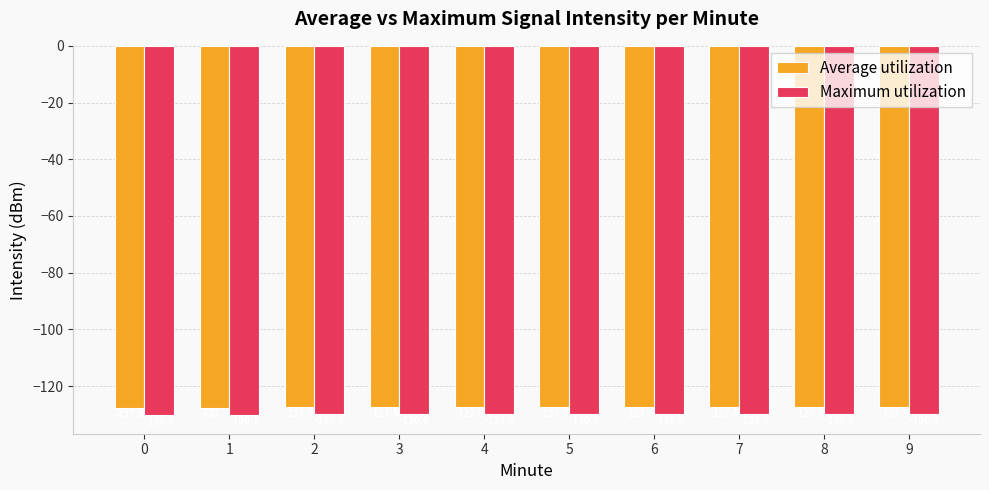

At how many categories does at least one series exceed -129?

10